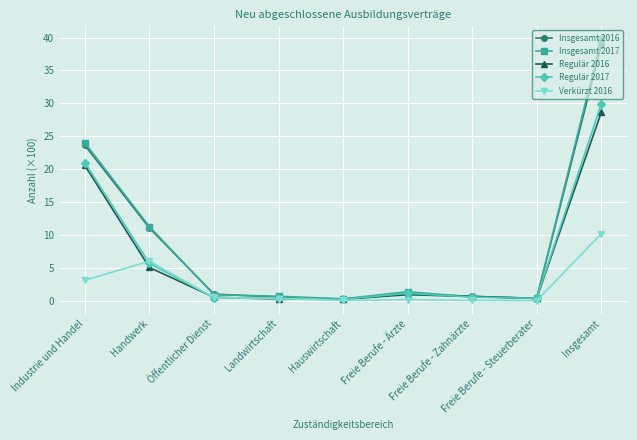

What is the difference between the highest and lowest values at Freie Berufe - Steuerberater?

0.4